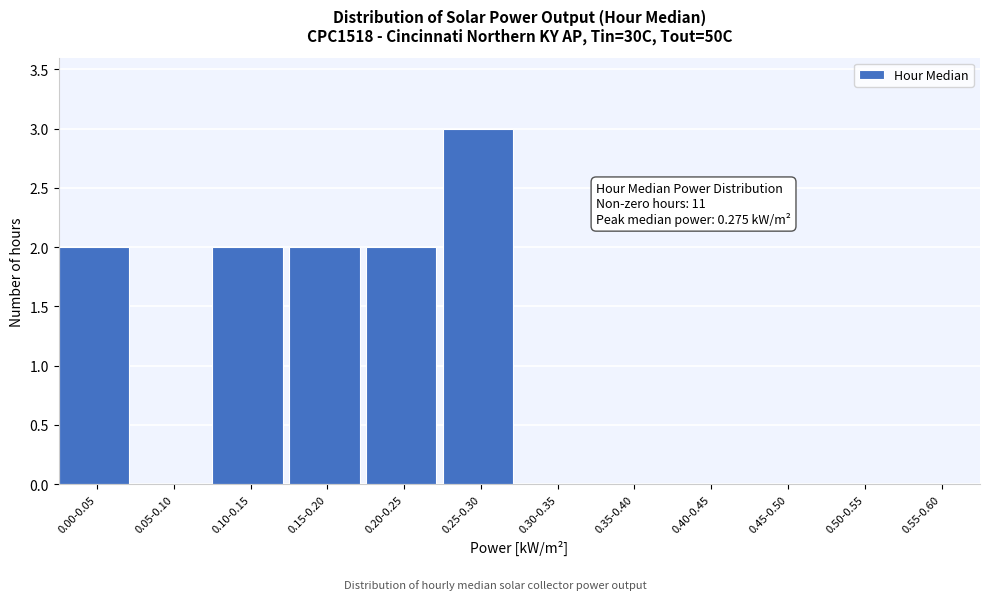

Reading left to right, what are all the values shown in this chart?

0.00-0.05=2	0.05-0.10=0	0.10-0.15=2	0.15-0.20=2	0.20-0.25=2	0.25-0.30=3	0.30-0.35=0	0.35-0.40=0	0.40-0.45=0	0.45-0.50=0	0.50-0.55=0	0.55-0.60=0